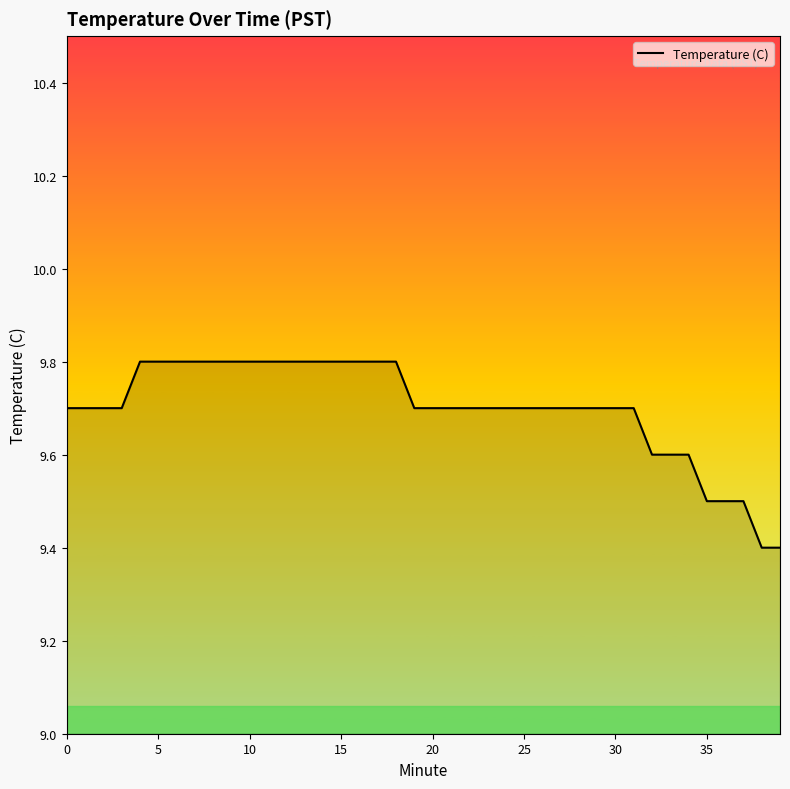

What is the difference between the maximum and minimum values?

0.4